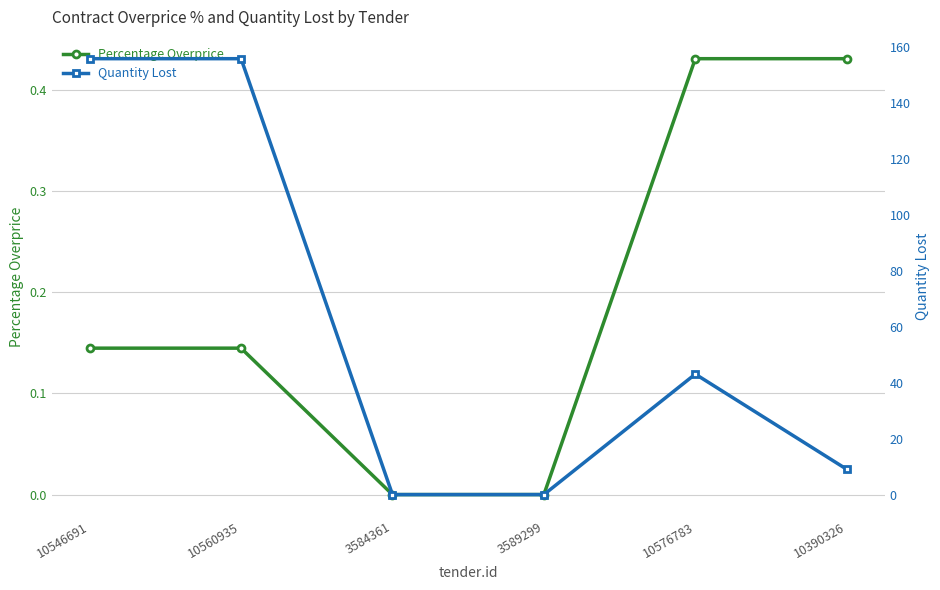

How many interior local valleys does the contracts.items.unit.value.quantityLost series have?

1